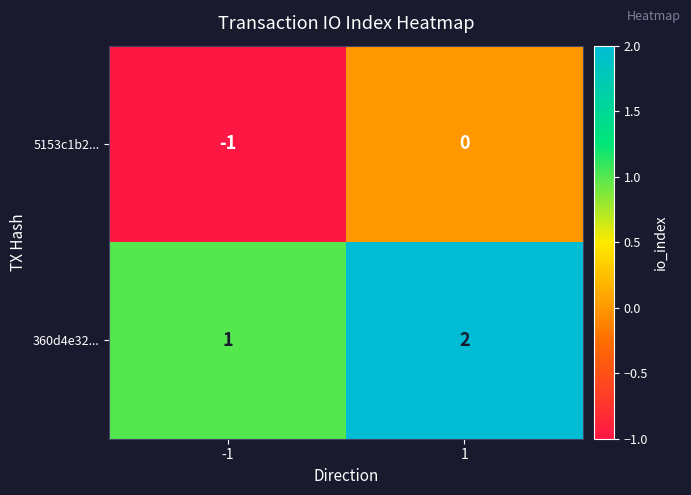

Is it true that 5153c1b2... equals -1 at 1?

False